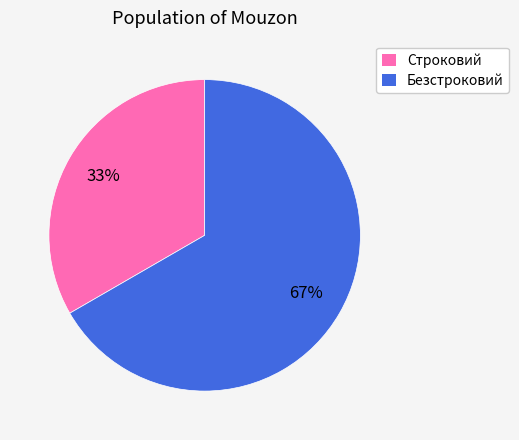

Which slice is the largest?

Безстроковий